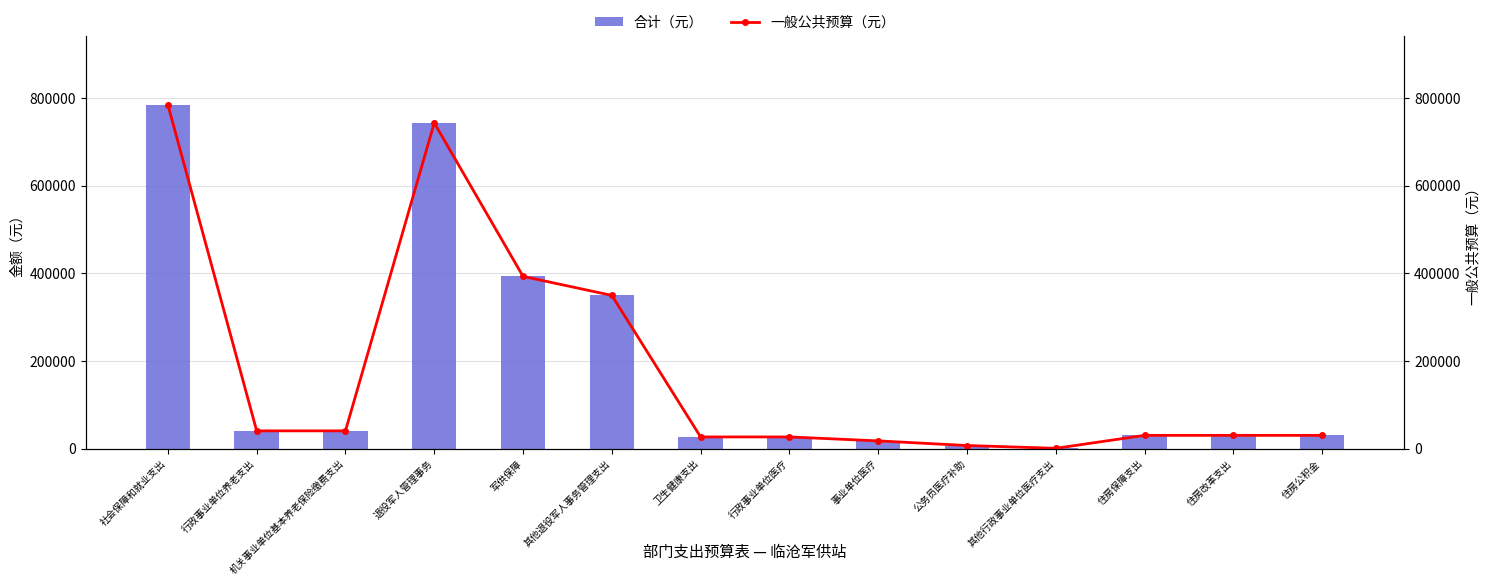

Which series has the widest spread of values?

合计（元）